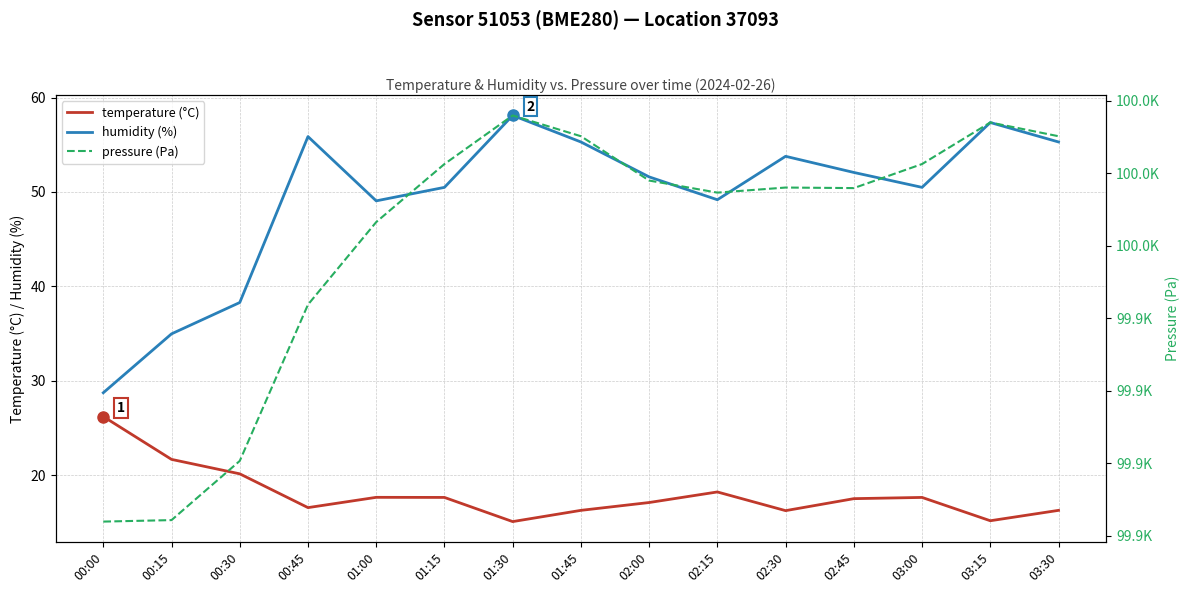

Rank the series at 01:30 from lowest to highest value.

temperature (°C), humidity (%), pressure (Pa)